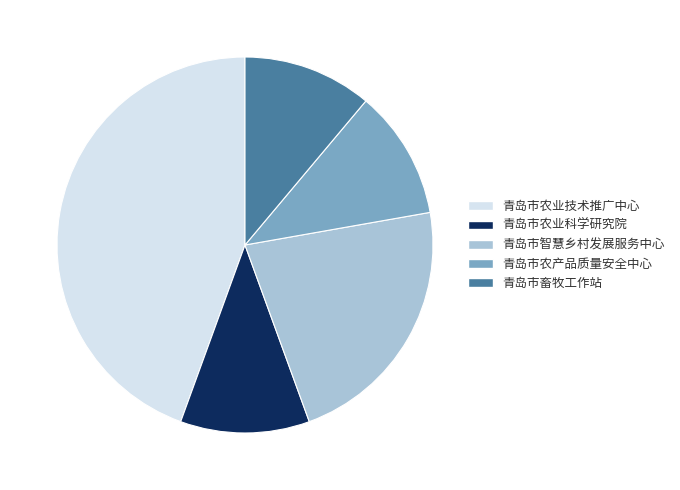

What is the ratio of the value at 青岛市智慧乡村发展服务中心 to the value at 青岛市农业科学研究院?

2.0